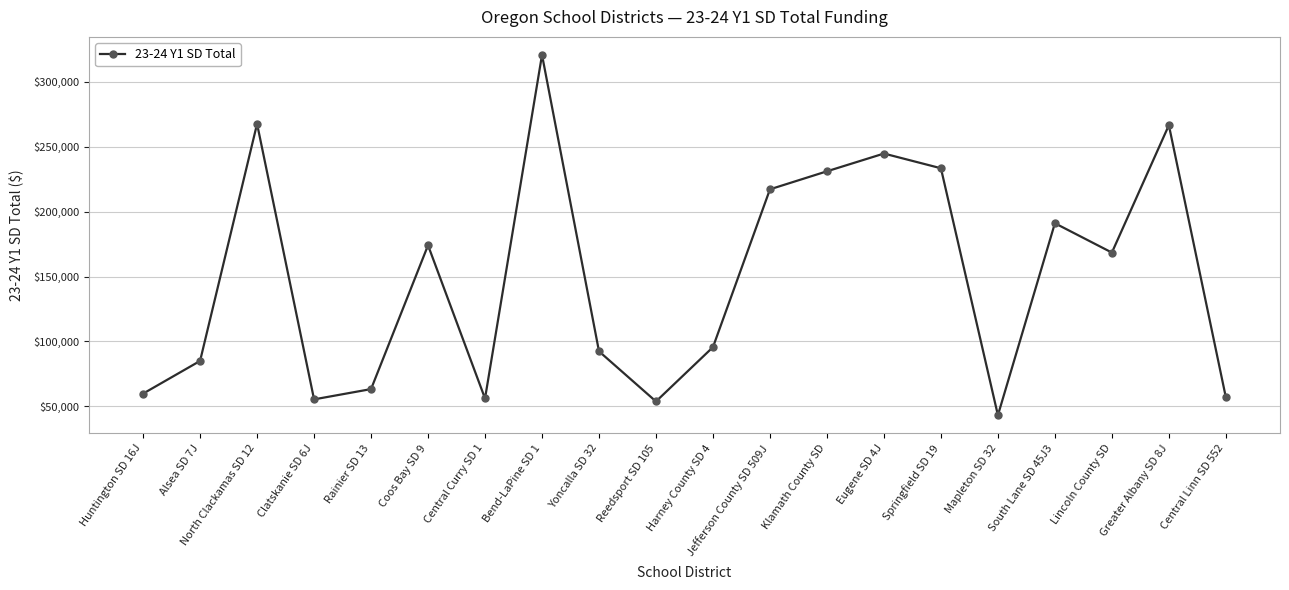

Which has a higher value, Mapleton SD 32 or South Lane SD 45J3?

South Lane SD 45J3